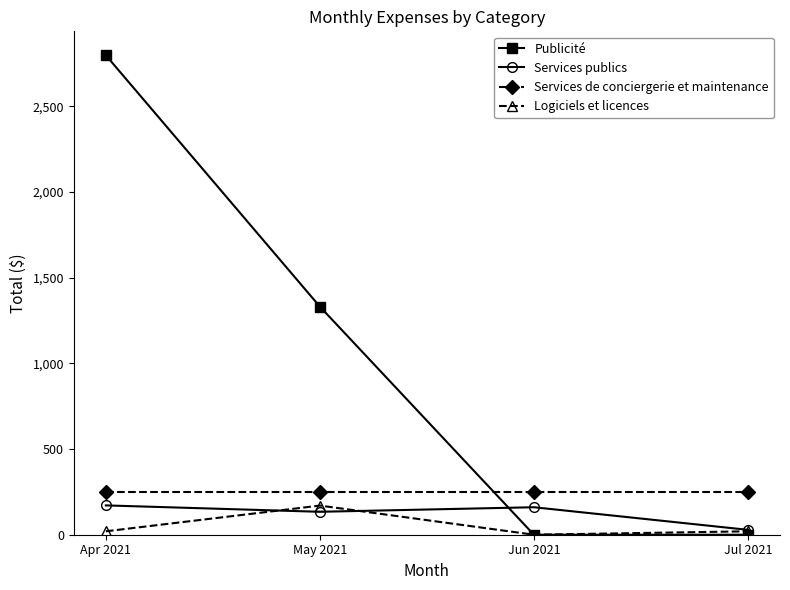

Where is Publicité nearest to the value 1398?

May 2021